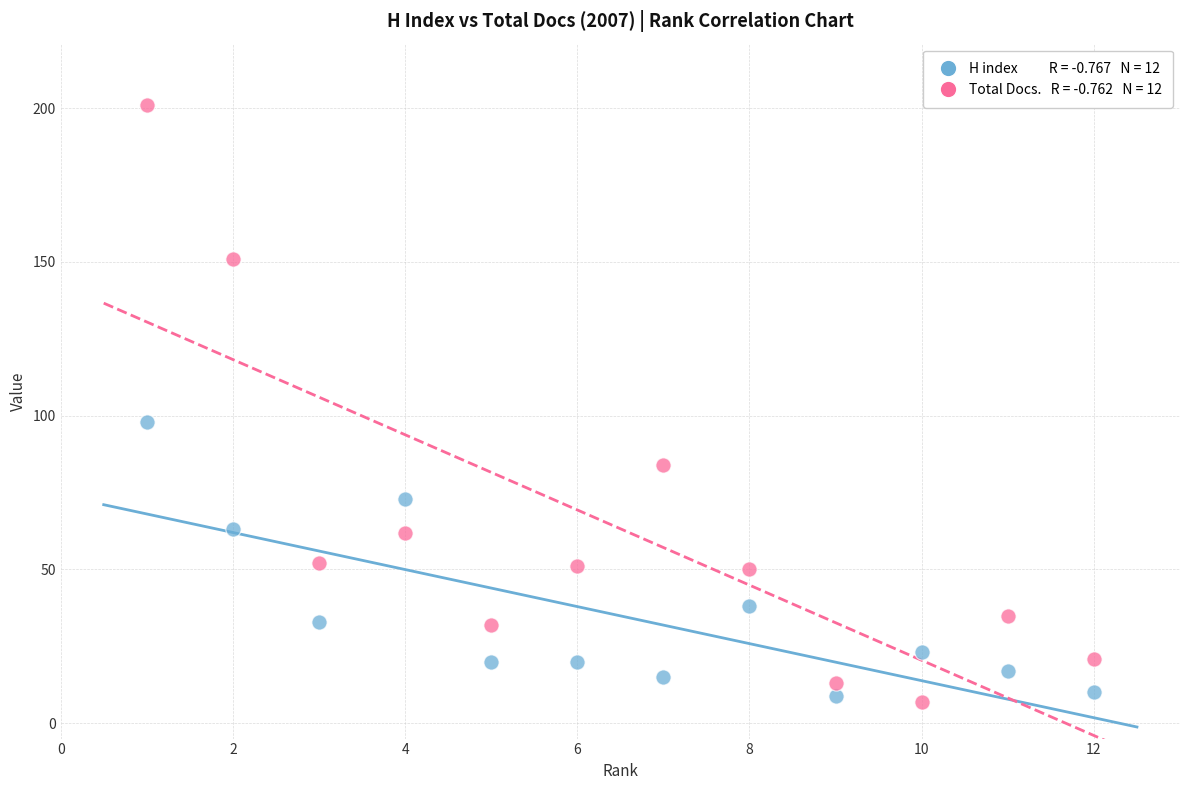

Across all series, what Y value is closest to 104?

98